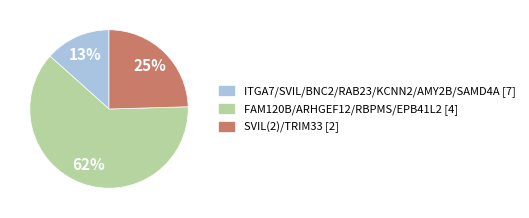

To the nearest percent, what is the combined percentage of SVIL(2)/TRIM33 [2] and ITGA7/SVIL/BNC2/RAB23/KCNN2/AMY2B/SAMD4A [7]?

38%